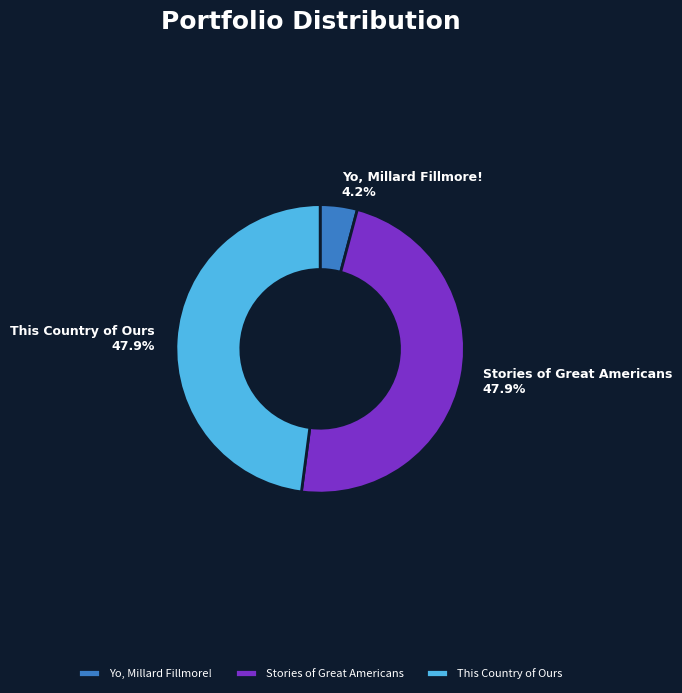

Which has a higher value, Yo, Millard Fillmore! or This Country of Ours?

This Country of Ours